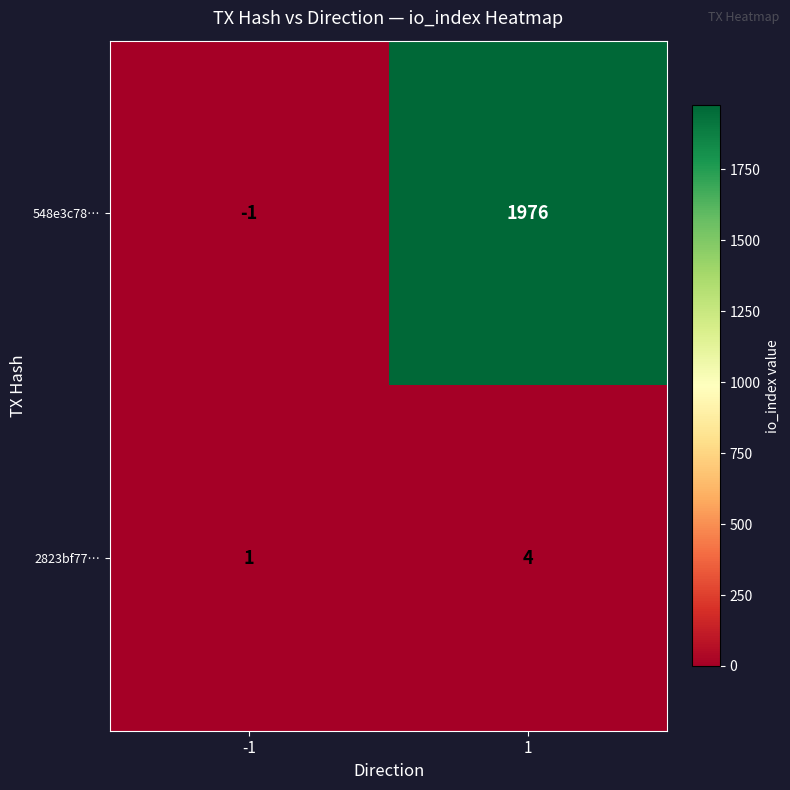

At which category is the sum across all series the highest?

1